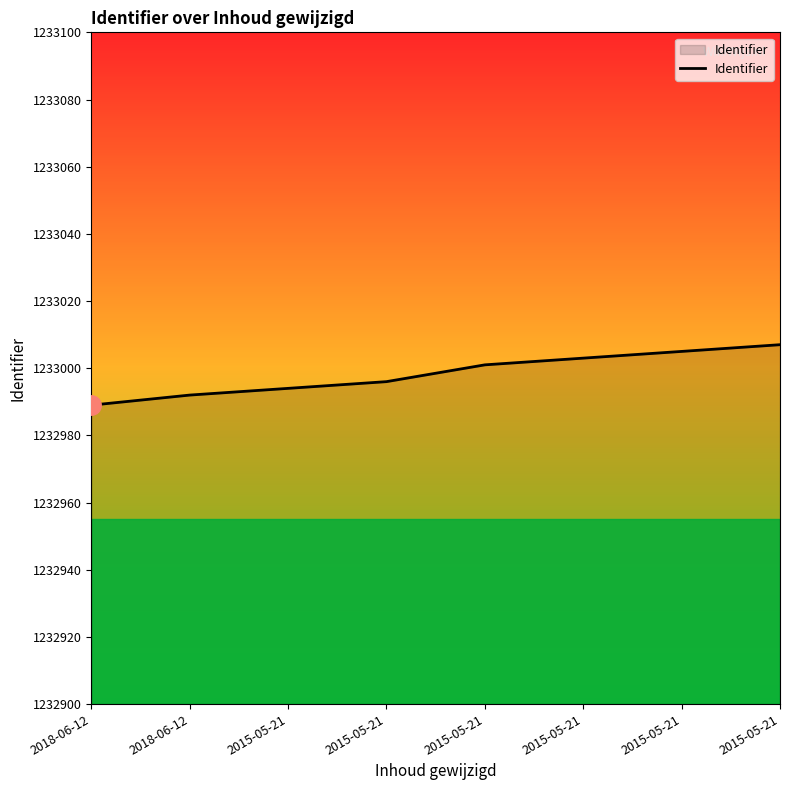

Does the chart have visible grid lines?

No